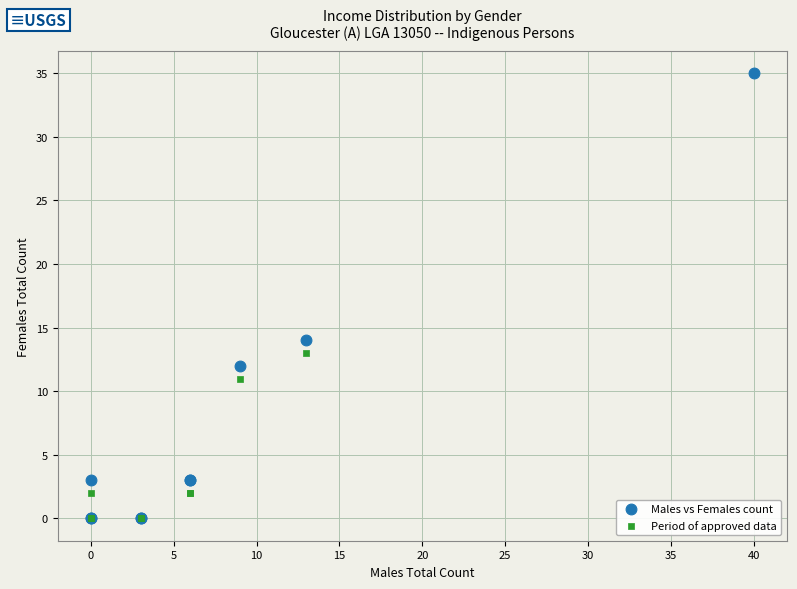

Which series reaches the maximum Y coordinate?

Males vs Females count